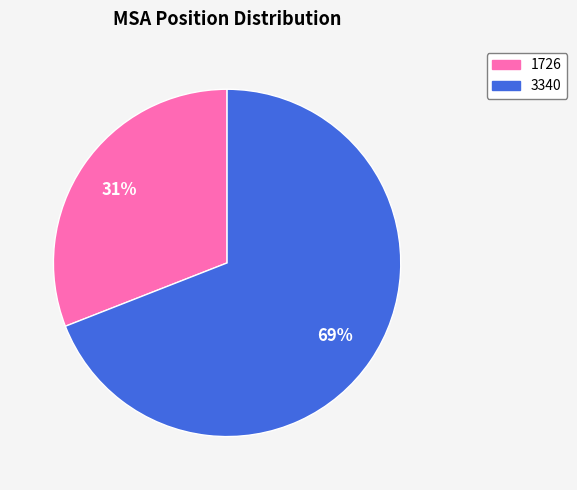

To the nearest percent, what percentage of the pie is 1726?

31%